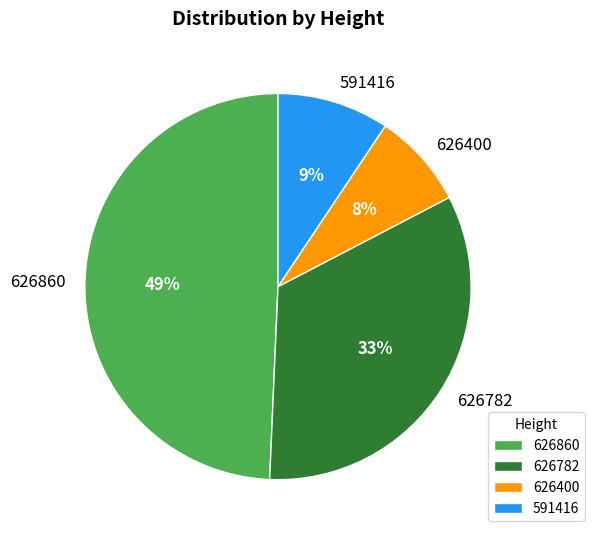

Between 626400 and 626782, which is larger?

626782